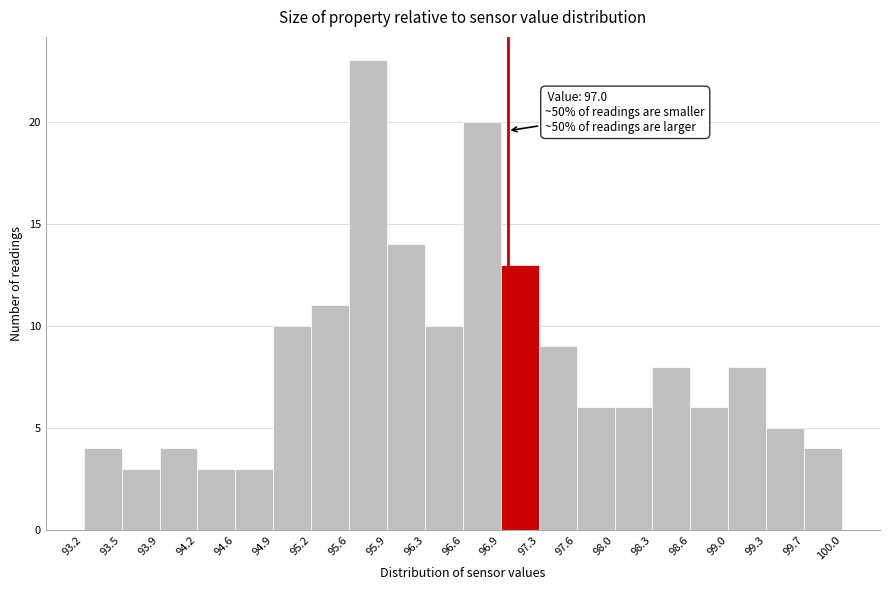

Over which range of the x-axis is the bar tallest?

95.6 to 95.9